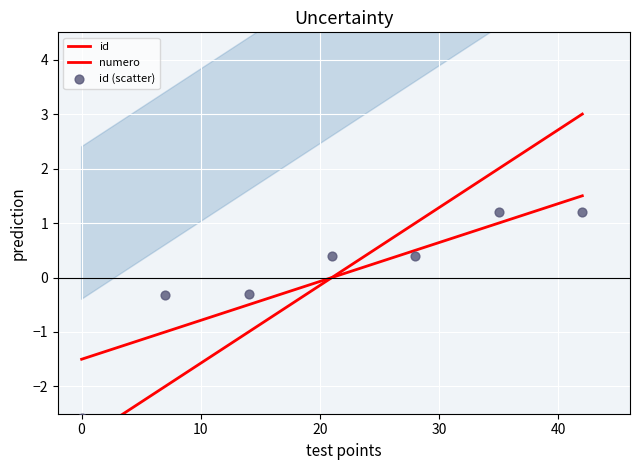

Is the value of id at 50 greater than the value of numero at 30?

Yes